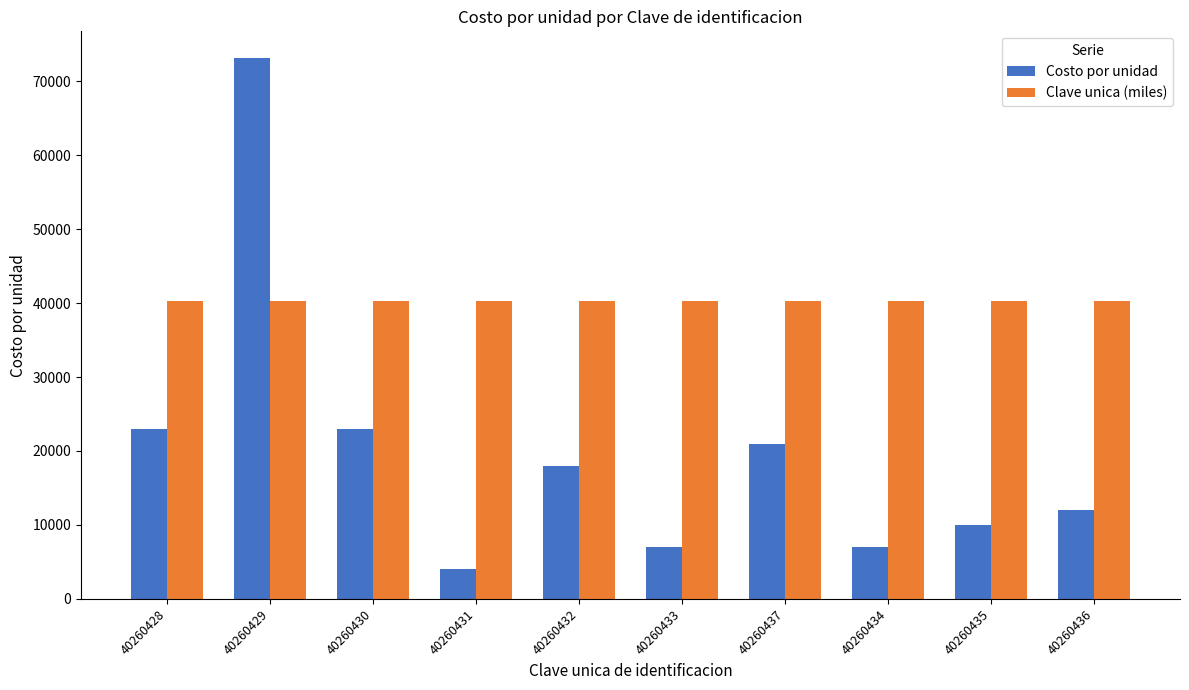

What is the sum of all Costo por unidad values?

197990.0